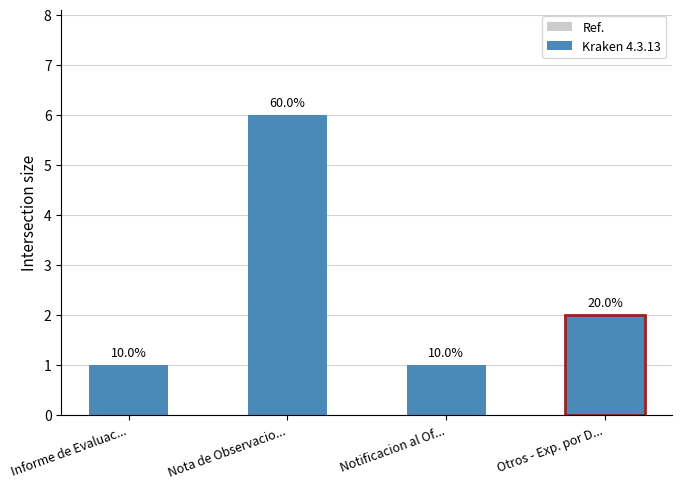

Does the chart contain any negative values?

No